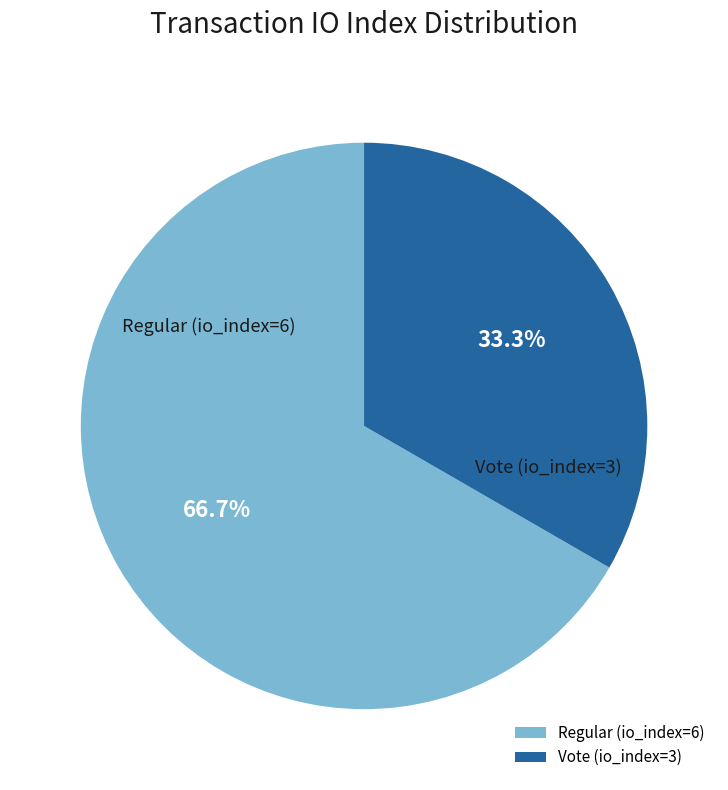

The Vote (io_index=3) slice represents 33% of the pie. True or false?

True